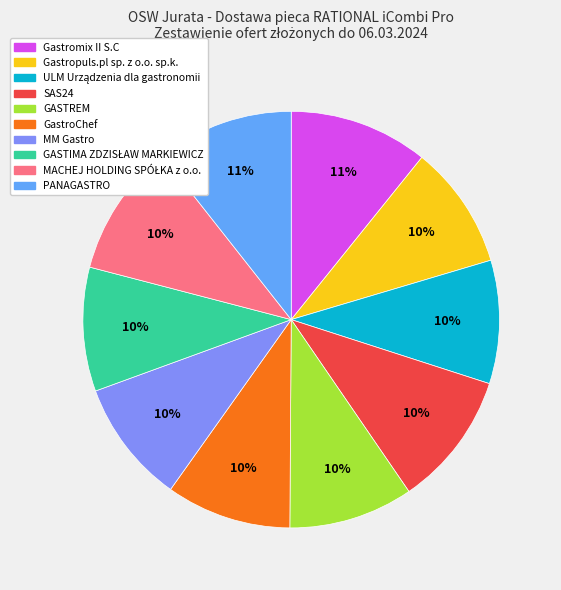

Does Gastropuls.pl sp. z o.o. sp.k. represent more than half of the total?

No